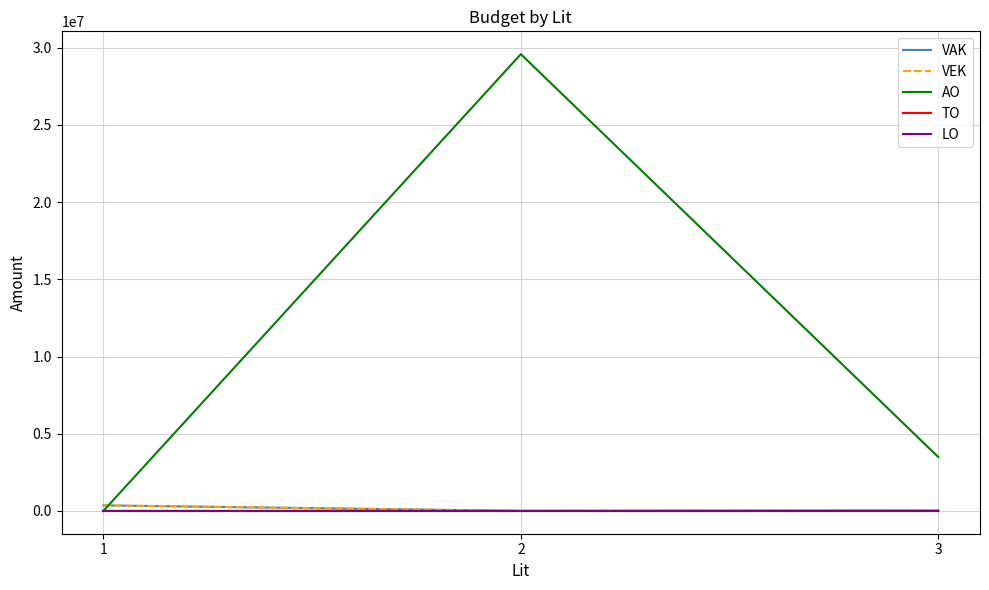

What is the difference between the highest and lowest values at 1?

355023